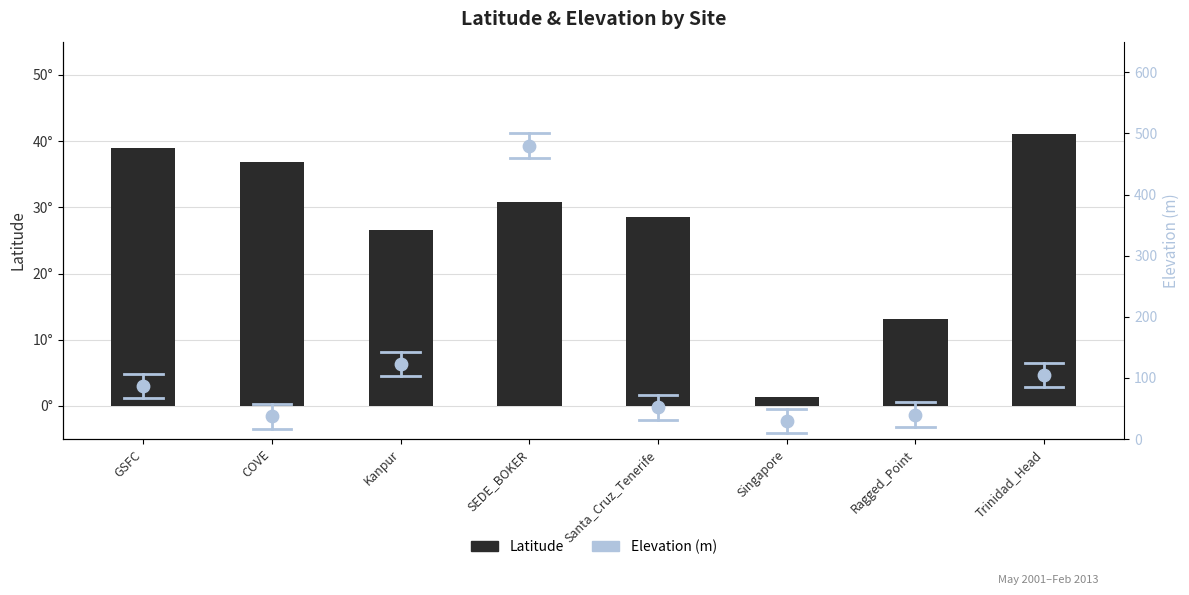

At which category is the sum across all series the highest?

SEDE_BOKER